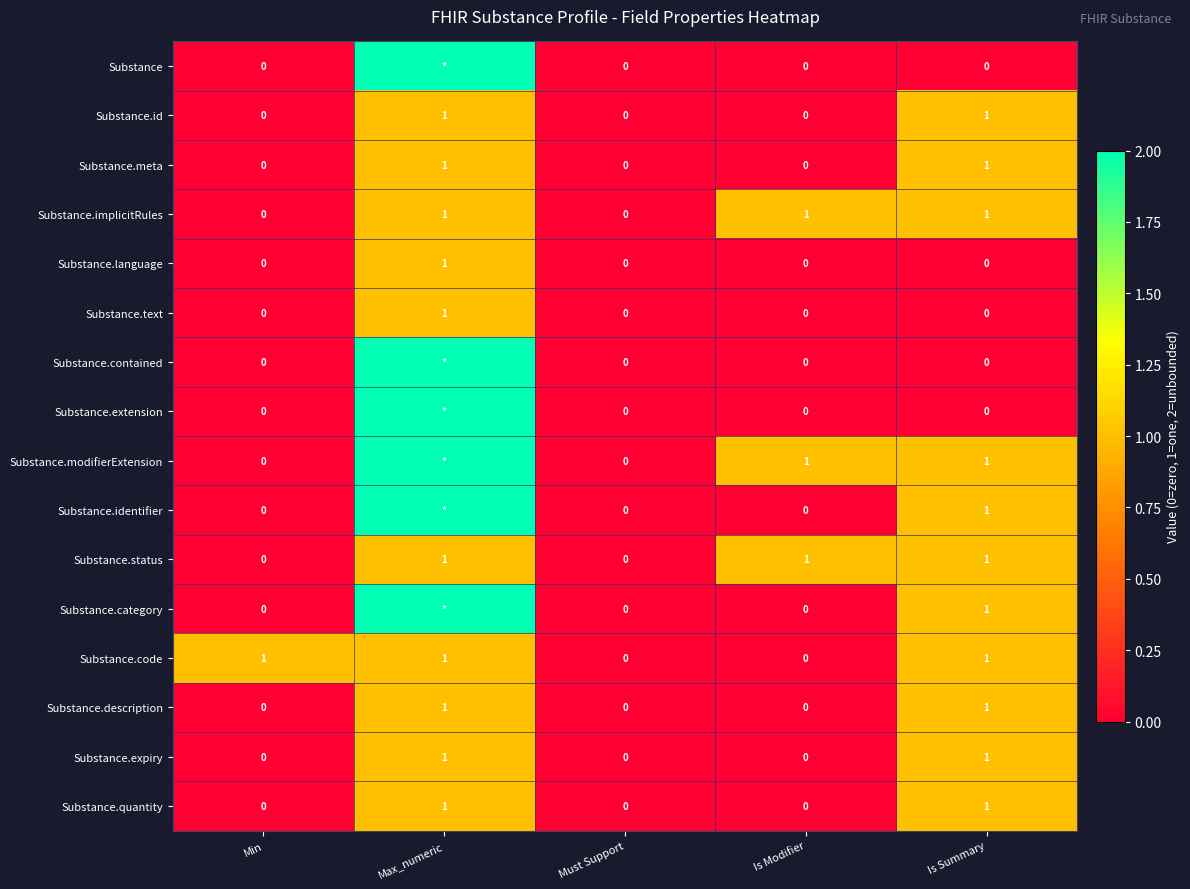

True or false: Substance.expiry has a value of 1 at Is Summary.

True